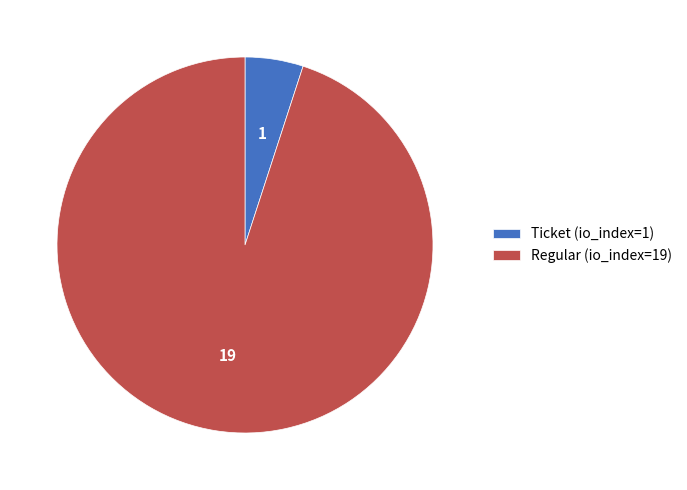

How many slices are in this pie chart?

2